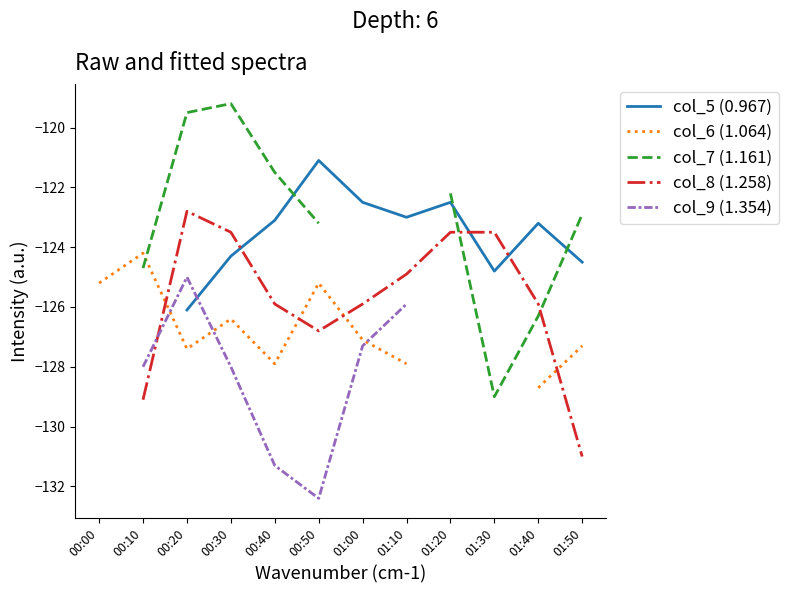

Between 00:10 and 01:40, which series saw the biggest shift?

col_6 (1.064)